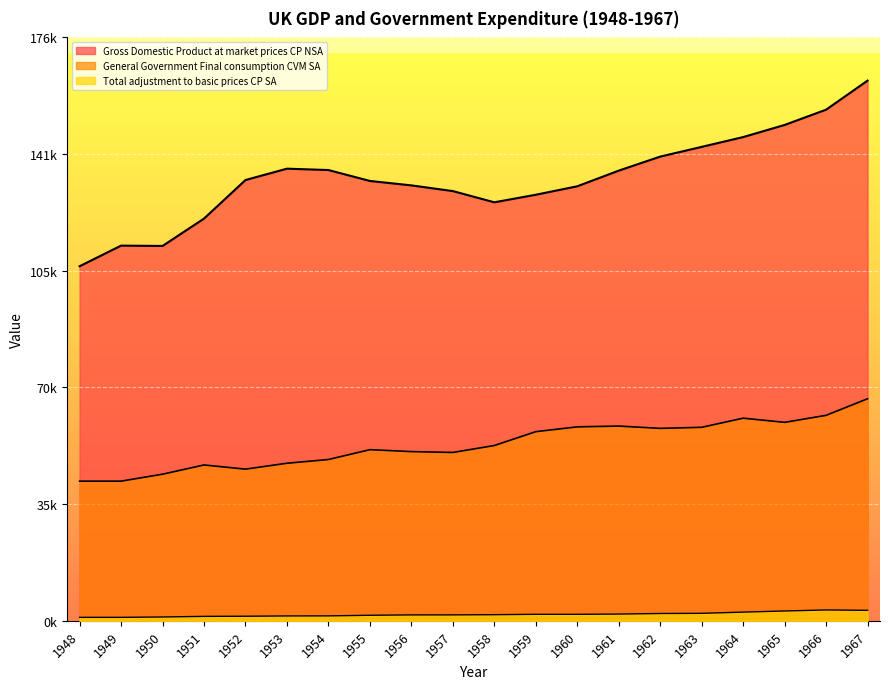

What are all the series names shown in the legend?

Gross Domestic Product at market prices CP NSA, General Government Final consumption CVM SA, Total adjustment to basic prices CP SA